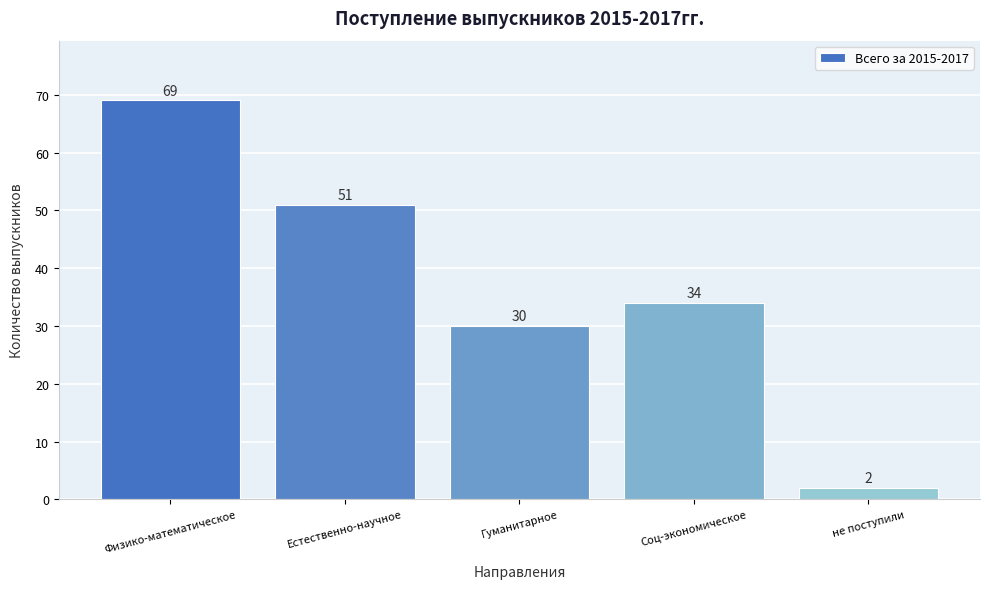

Reading left to right, transcribe all the data shown in this chart.

Физико-математическое=69	Естественно-научное=51	Гуманитарное=30	Соц-экономическое=34	не поступили=2